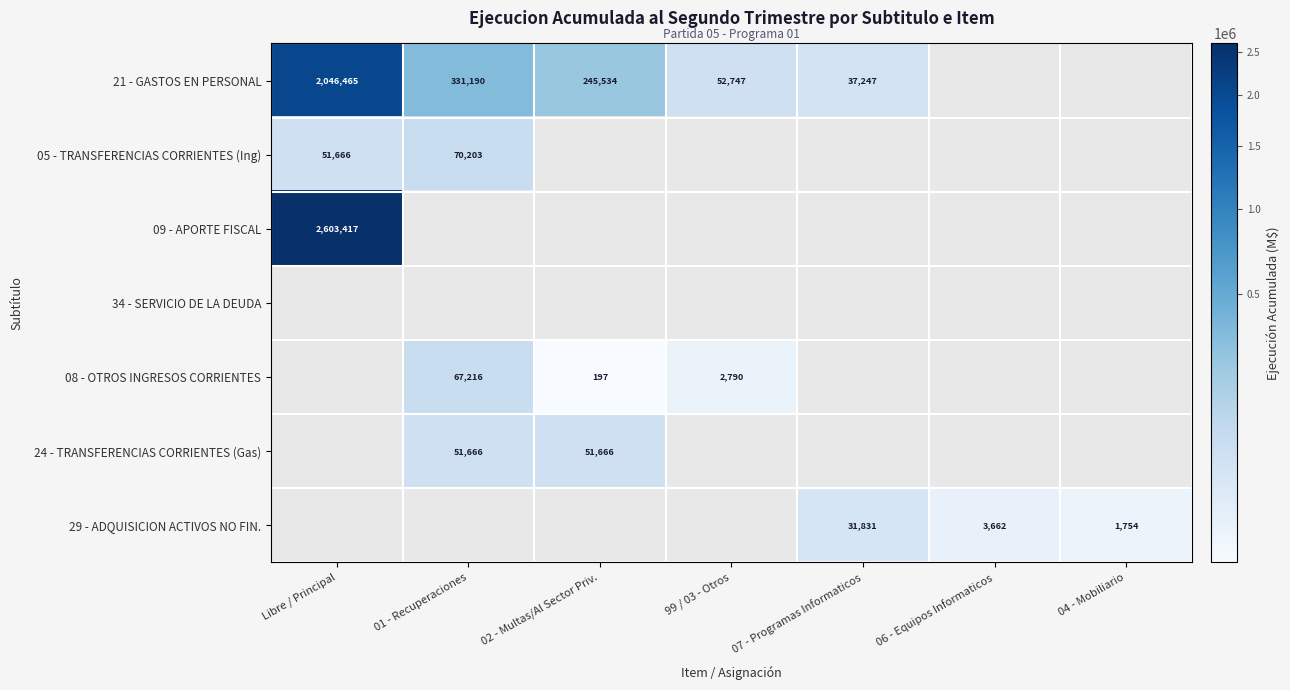

What is the approximate value of 29 - ADQUISICION ACTIVOS NO FIN. at 04 - Mobiliario?

1754.0